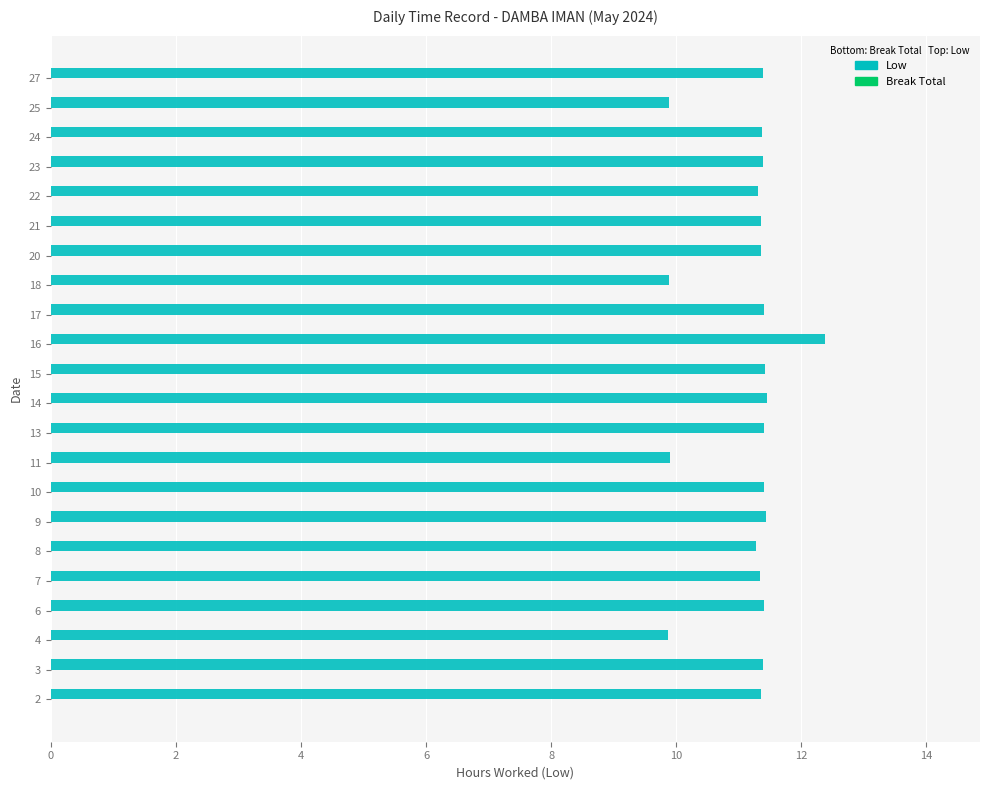

Approximately how many times larger is the value at 9 compared to 22?

1.0